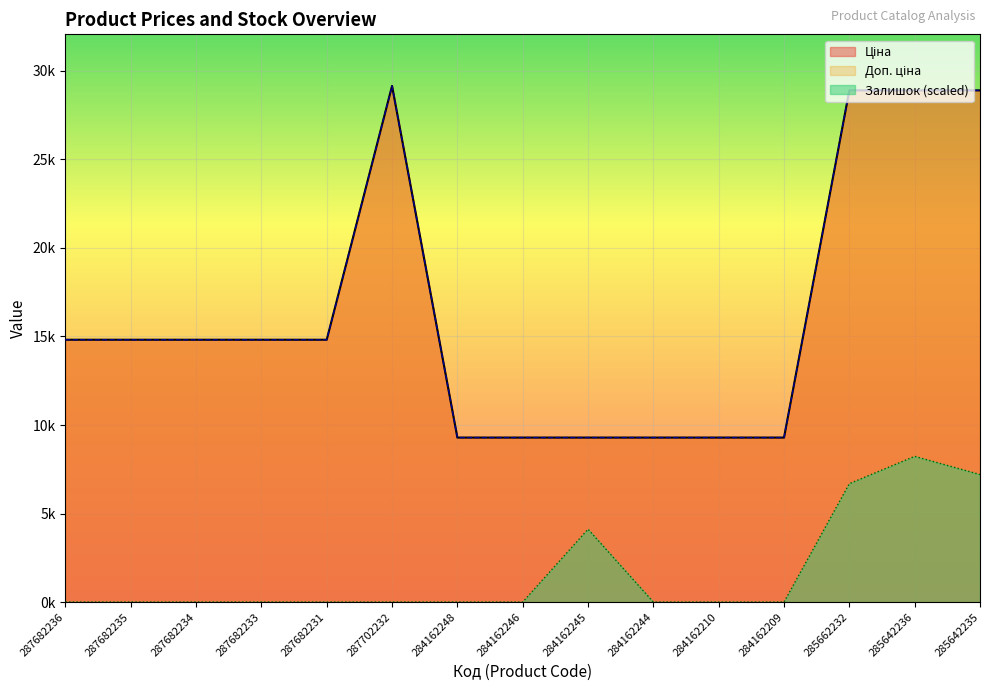

Reading right to left, extract all data points from this chart.

Ціна: 285642235=28901.7	285642236=28901.7	285662232=28901.7	284162209=9290.5	284162210=9290.5	284162244=9290.5	284162245=9290.5	284162246=9290.5	284162248=9290.5	287702232=29152.3	287682231=14817.6	287682233=14817.6	287682234=14817.6	287682235=14817.6	287682236=14817.6
Доп. ціна: 285642235=28901.7	285642236=28901.7	285662232=28901.7	284162209=9290.5	284162210=9290.5	284162244=9290.5	284162245=9290.5	284162246=9290.5	284162248=9290.5	287702232=29152.3	287682231=14817.6	287682233=14817.6	287682234=14817.6	287682235=14817.6	287682236=14817.6
Залишок: 285642235=7202.3	285642236=8231.2	285662232=6687.9	284162209=0.0	284162210=0.0	284162244=0.0	284162245=4115.6	284162246=0.0	284162248=0.0	287702232=0.0	287682231=0.0	287682233=0.0	287682234=0.0	287682235=0.0	287682236=0.0